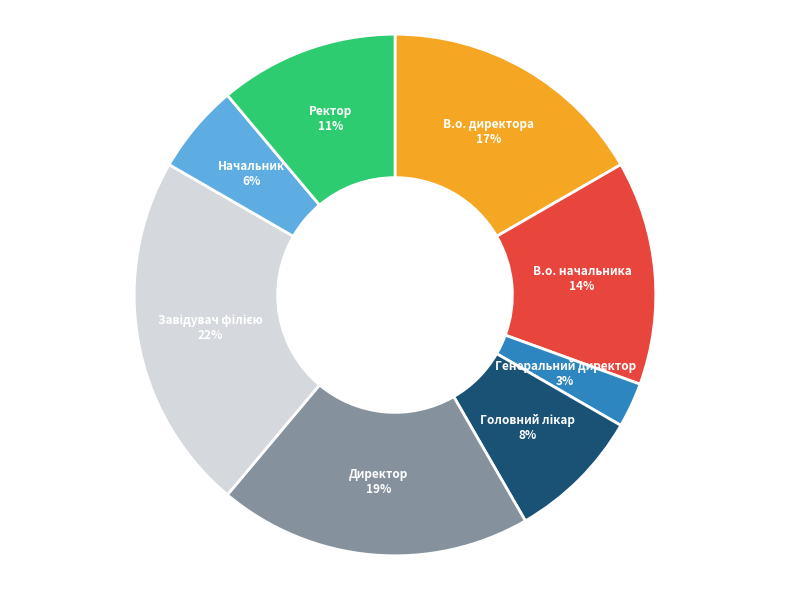

To the nearest percent, what is the average slice percentage?

12%